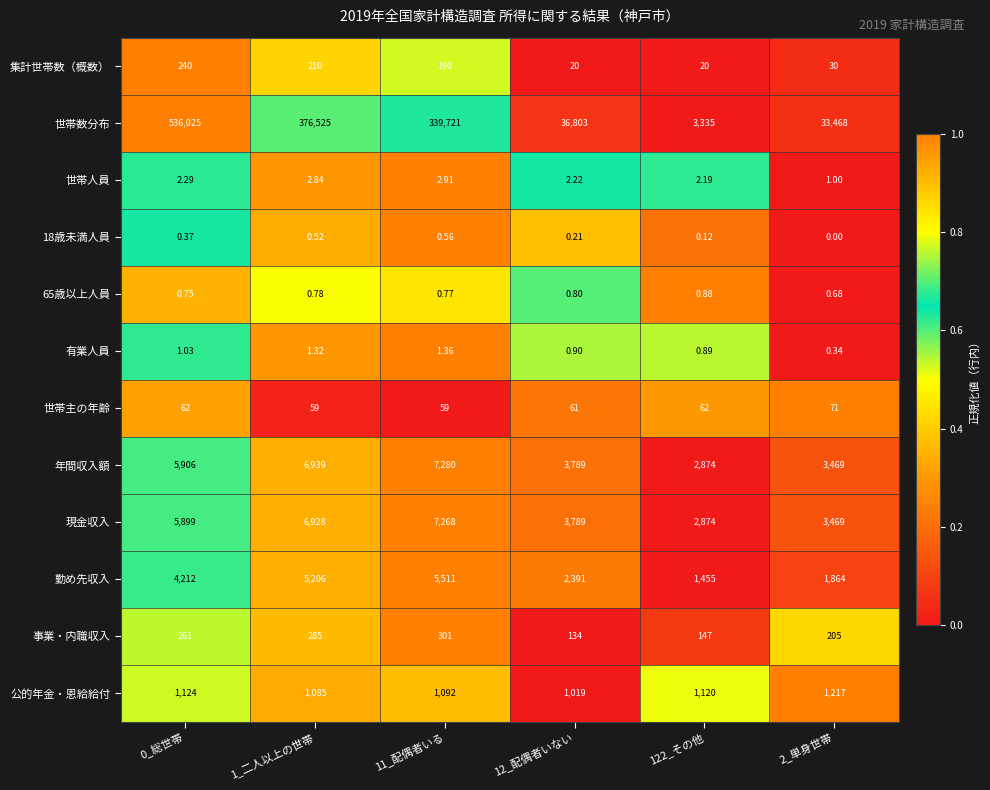

Rank the series at 1_二人以上の世帯 from highest to lowest value.

世帯数分布, 年間収入額, 現金収入, 勤め先収入, 公的年金・恩給給付, 事業・内職収入, 集計世帯数（概数）, 世帯主の年齢, 世帯人員, 有業人員, 65歳以上人員, 18歳未満人員